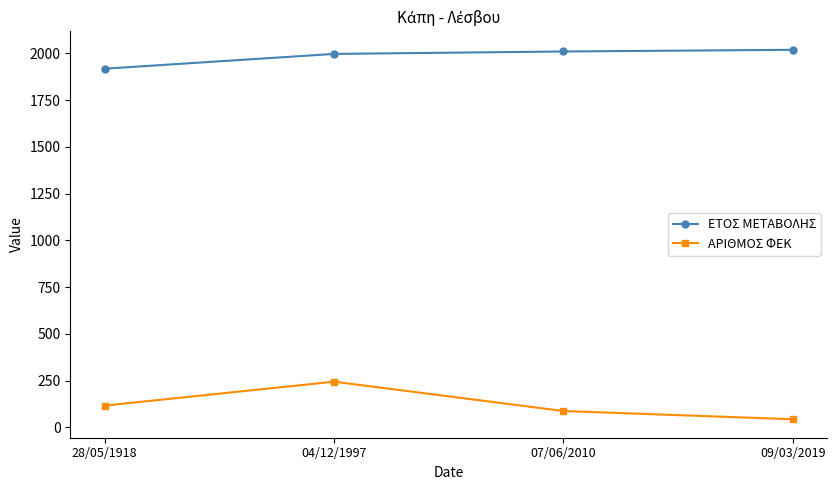

Rank the categories by ΑΡΙΘΜΟΣ ΦΕΚ value from lowest to highest.

09/03/2019, 07/06/2010, 28/05/1918, 04/12/1997